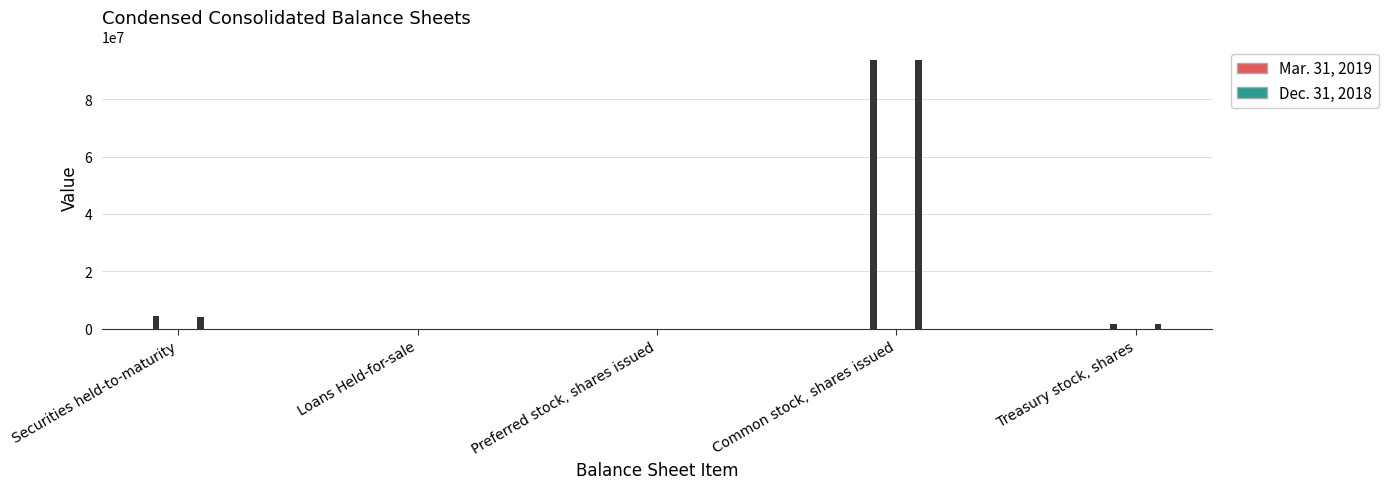

Is it true that Mar. 31, 2019 equals 3845 at Preferred stock, shares issued?

False